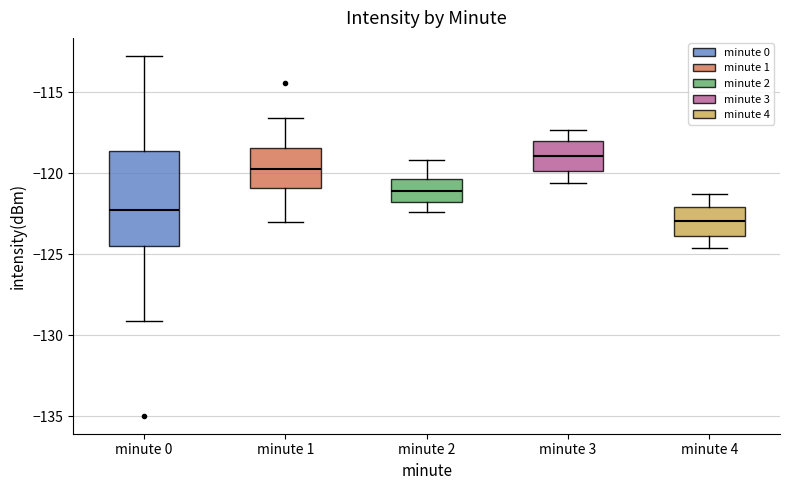

Where does the upper whisker of the box for minute 1 end on the y-axis? The values are not printed on the chart, so give them approximately, as read against the axis.

-116.5